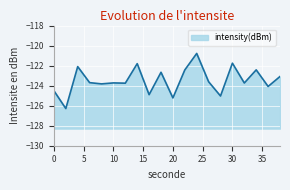

Read the value at 28.

-125.0